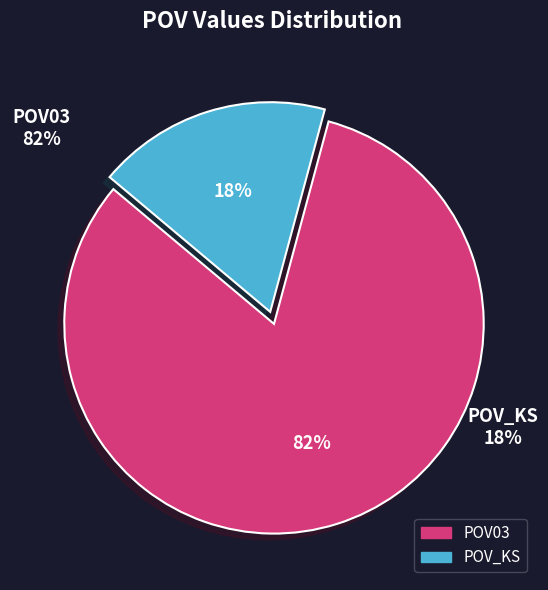

Do POV_KS and POV03 together represent more than half of the pie?

Yes